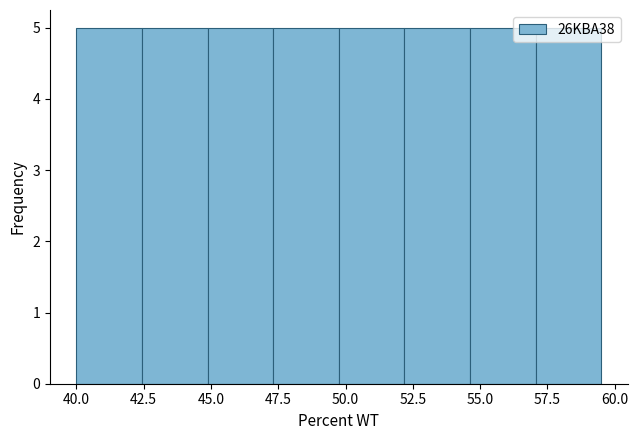

Reading left to right, transcribe this chart: for each bar, give the range it covers on the x-axis and its height. Neither the bar edges nor the heights are printed on the chart, so give them approximately, as read against the axes.

40.0 to 42.5: 5
42.5 to 45.0: 5
45.0 to 47.5: 5
47.5 to 50.0: 5
50.0 to 52.0: 5
52.0 to 54.5: 5
54.5 to 57.0: 5
57.0 to 59.5: 5